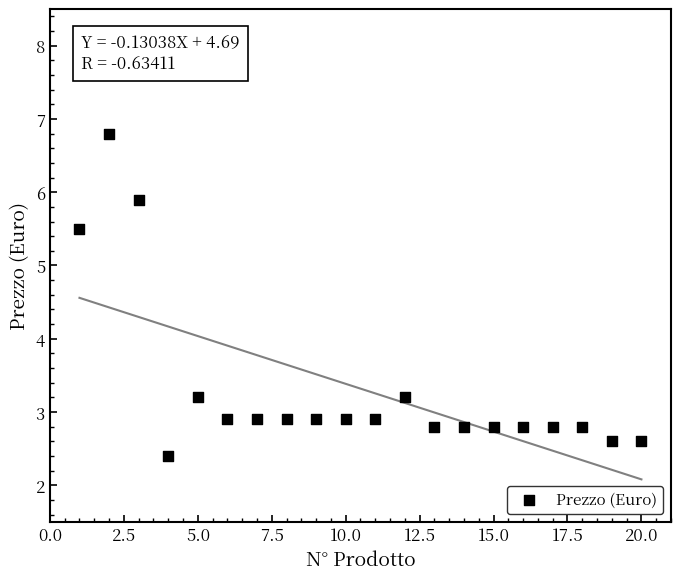

What is the range of X values (max minus min)?

19.0